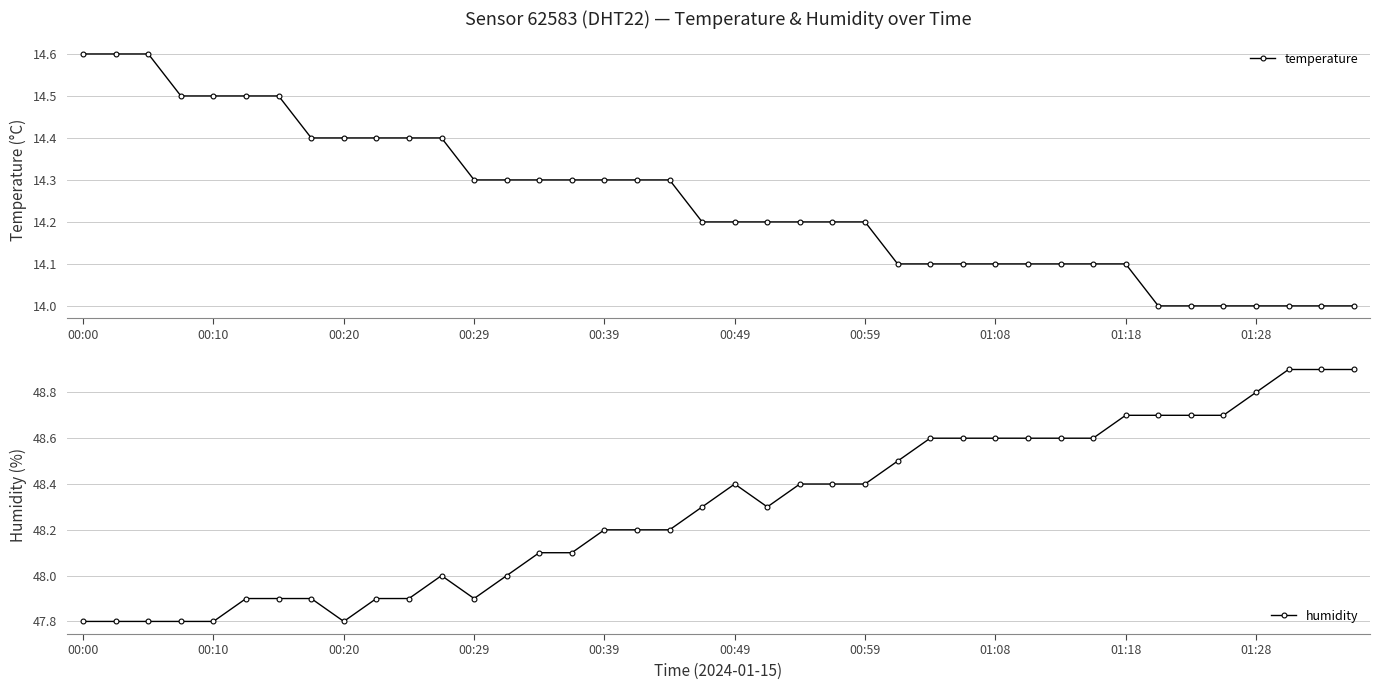

What are all the series names shown in the legend?

temperature, humidity